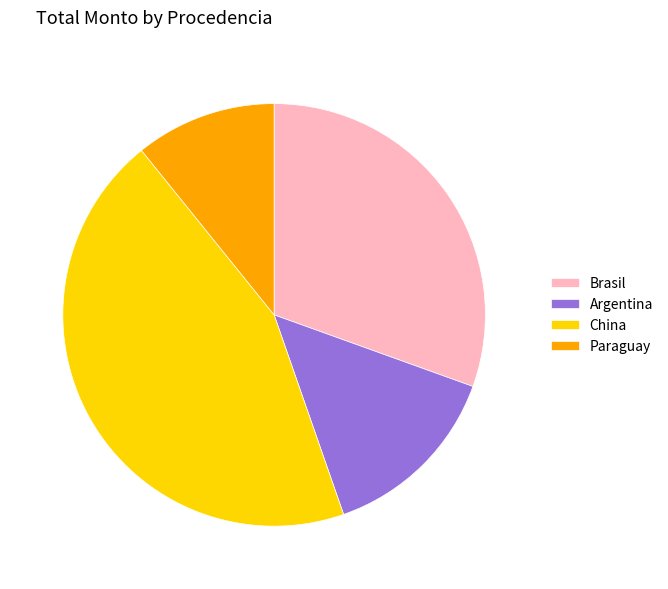

Is it true that Paraguay is 11% of the pie?

True